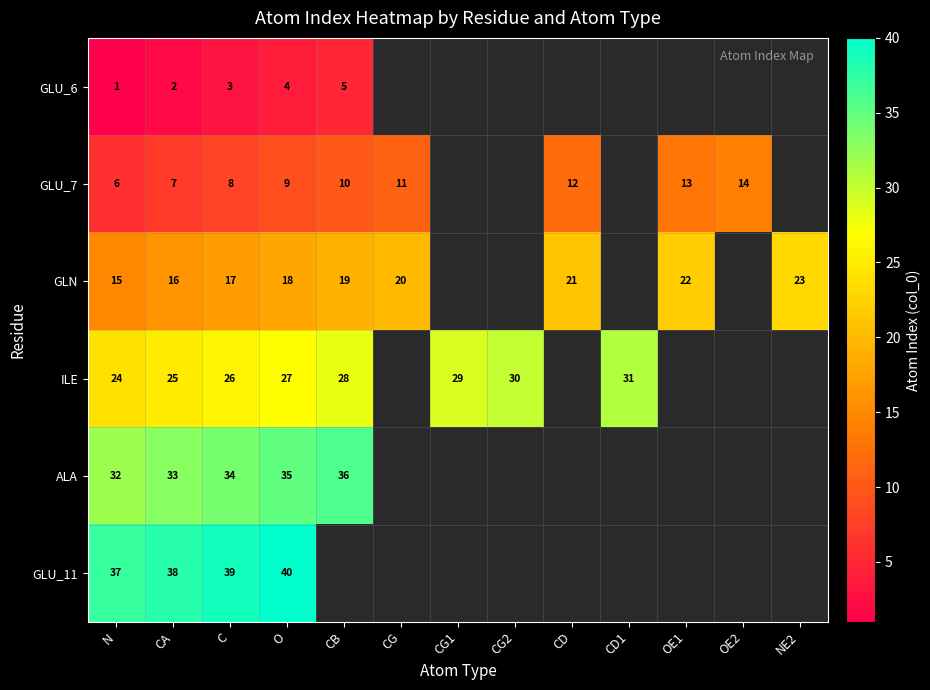

Is it true that ILE equals 43 at C?

False